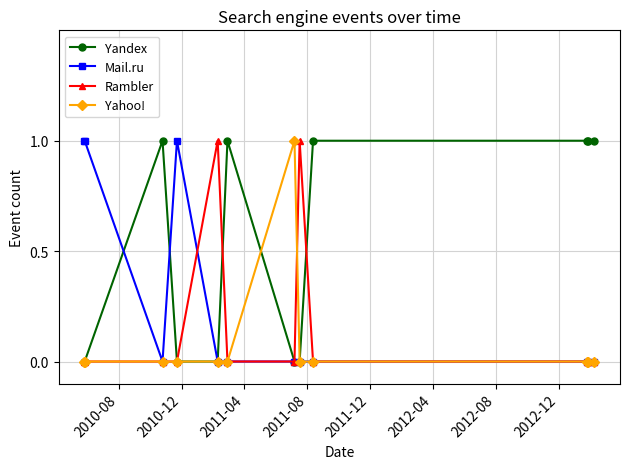

What is the value of the Yandex point at the 9th from the left?

1